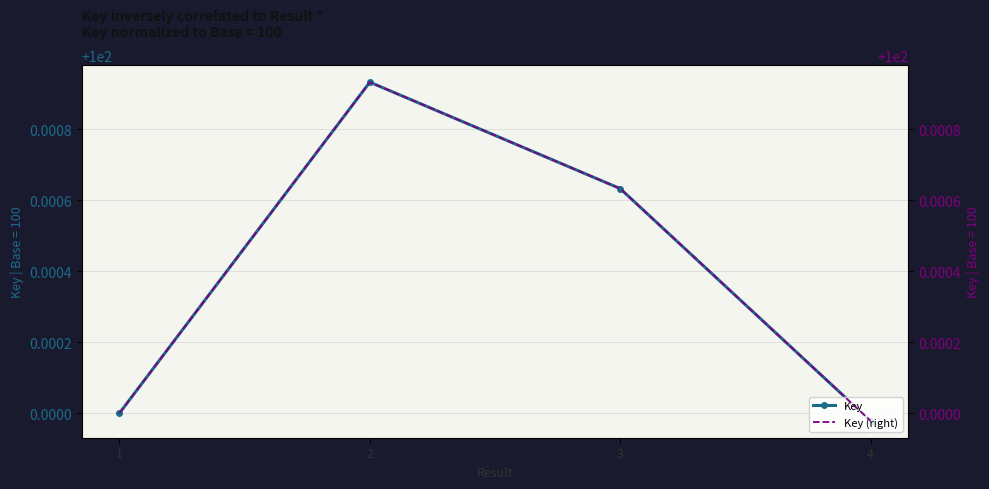

Reading left to right, extract all data points from this chart.

Key: 100.0	100.0	100.0	100.0
Key (right): 100.0	100.0	100.0	100.0